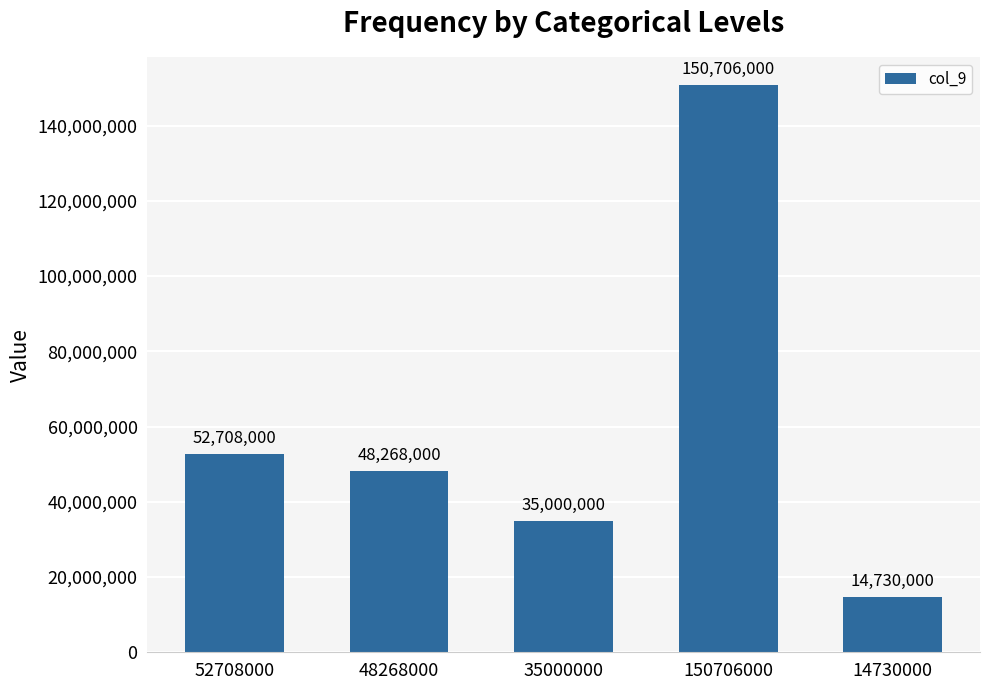

What is the difference between the second highest and minimum values?

37978000